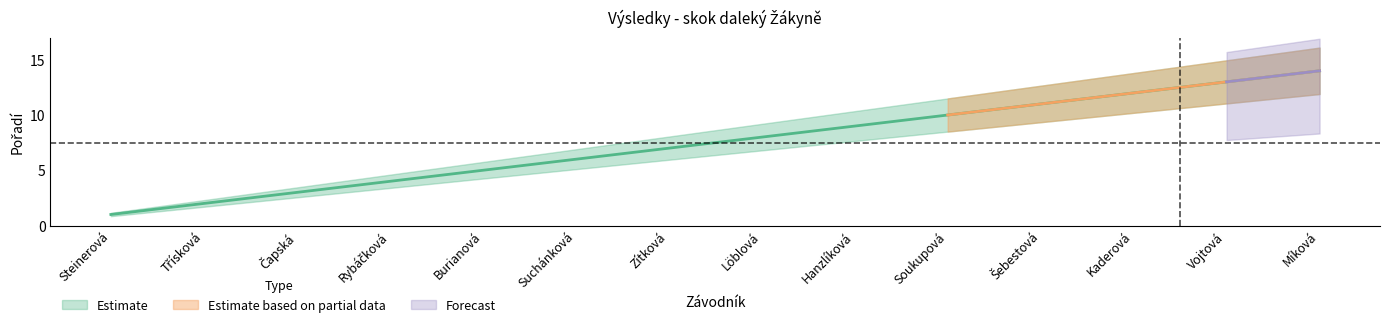

At which label does Pořadí reach its minimum?

Steinerová